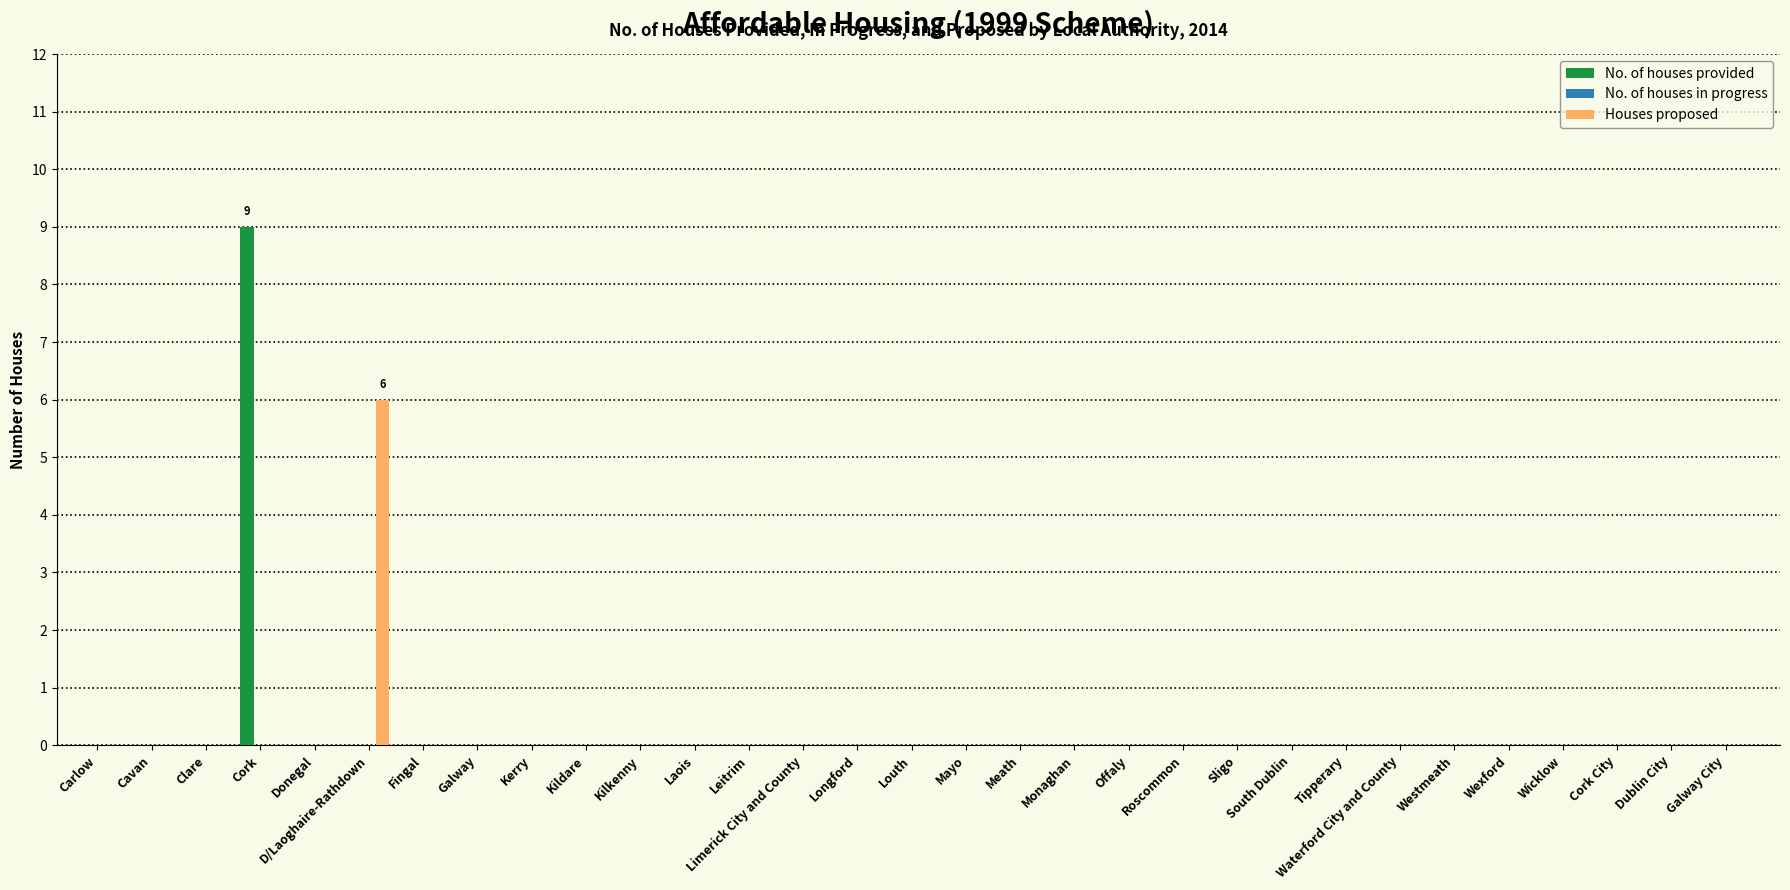

Between Cork and Fingal, which series saw the biggest shift?

No. of houses provided